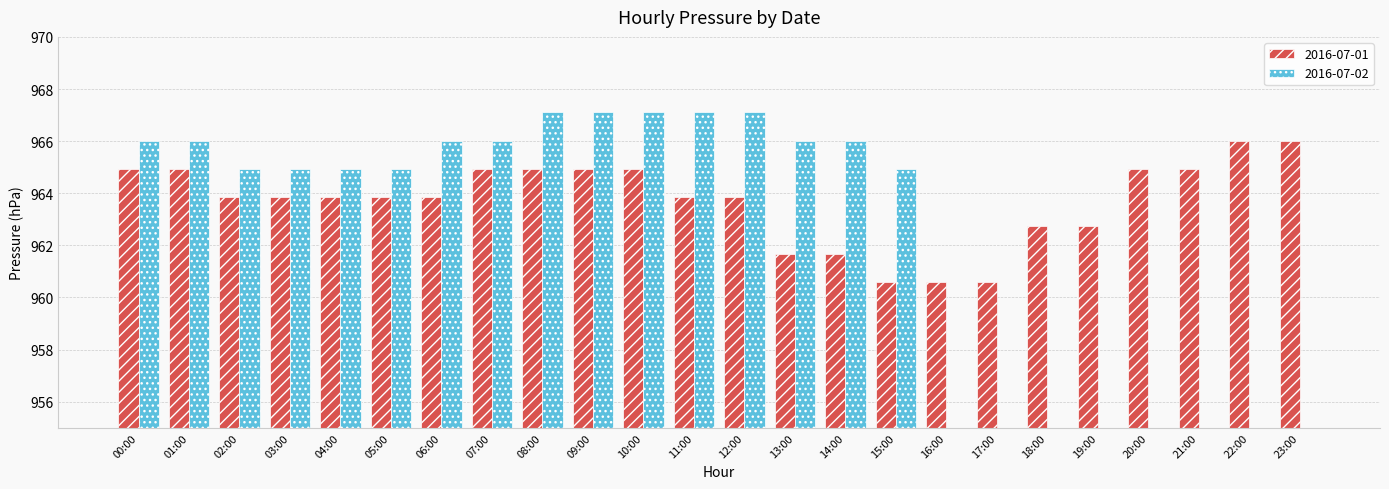

What is the average value of the 2016-07-01 series?

963.7